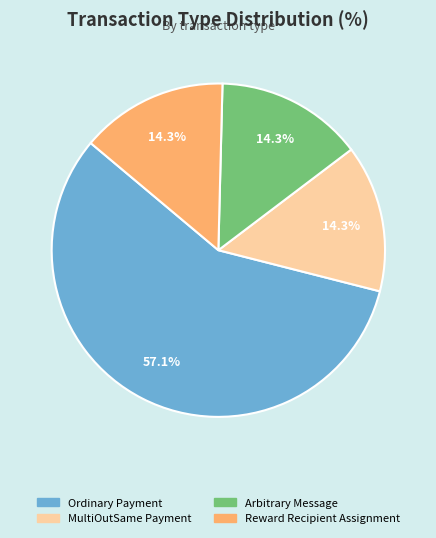

To the nearest percent, what is the difference between the largest and smallest slice percentages?

43%